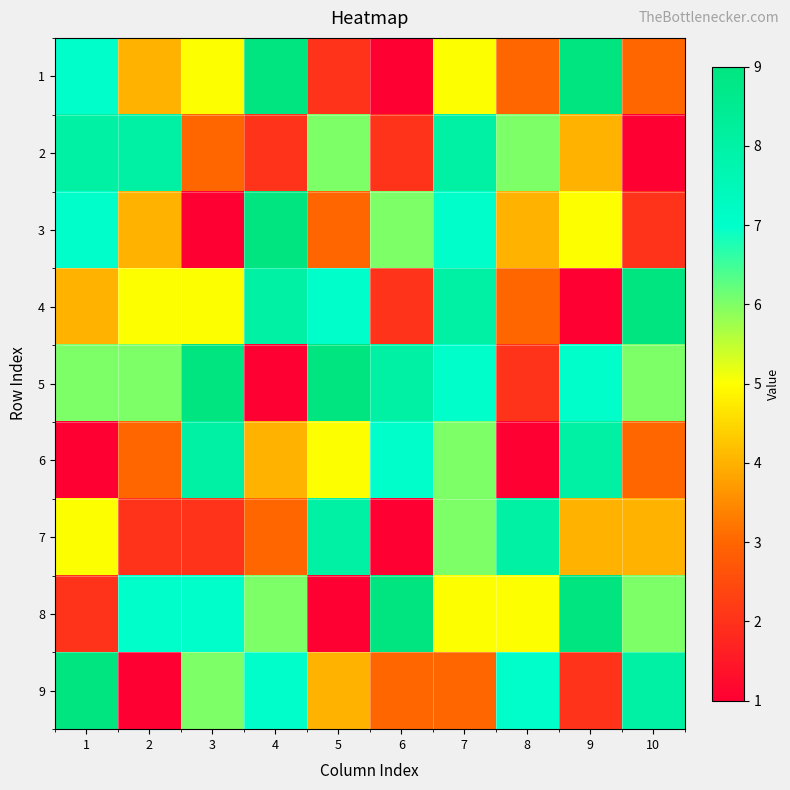

What is the maximum value shown in the chart?

9